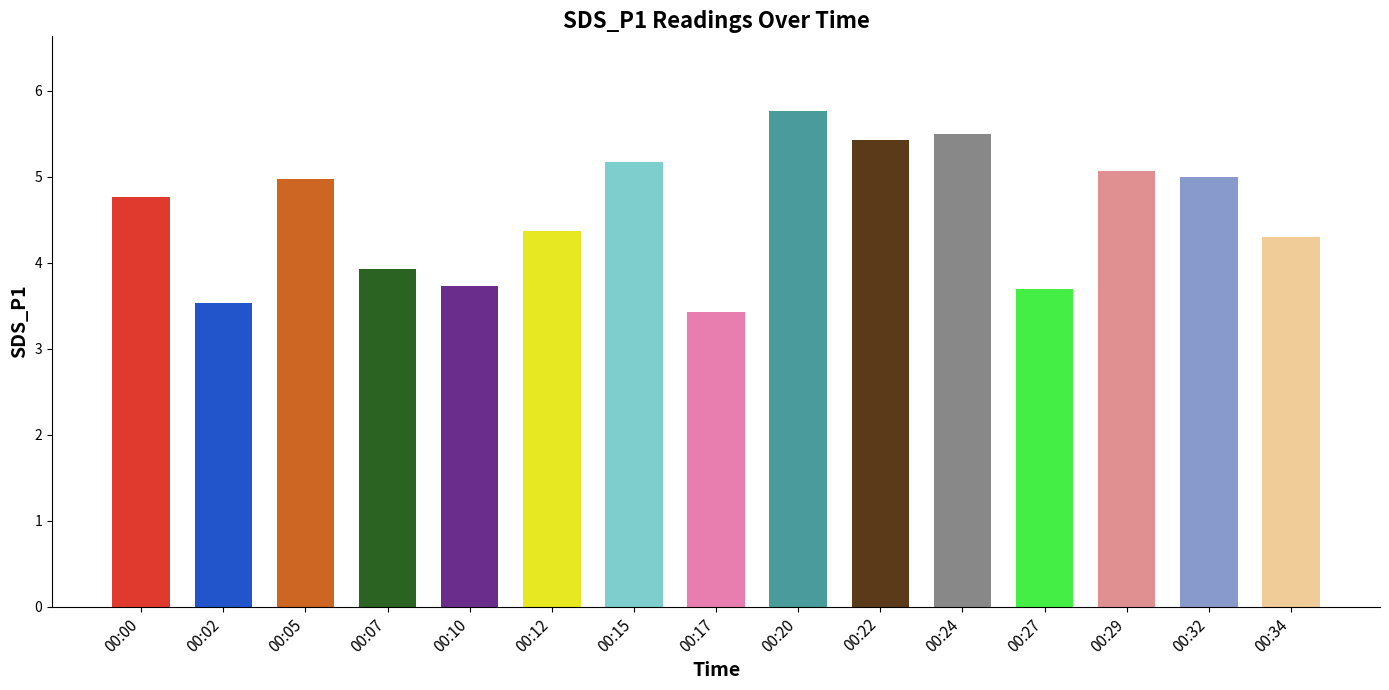

Which has a higher value, 00:15 or 00:29?

00:15